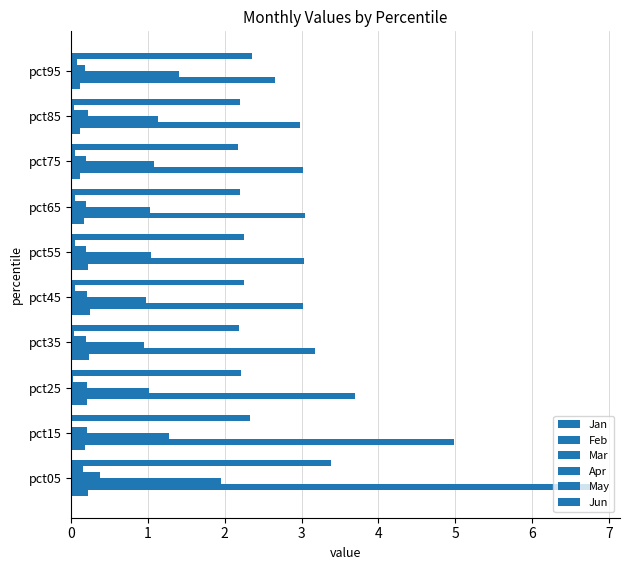

What is the difference between the maximum and minimum values in the Apr series?

0.2